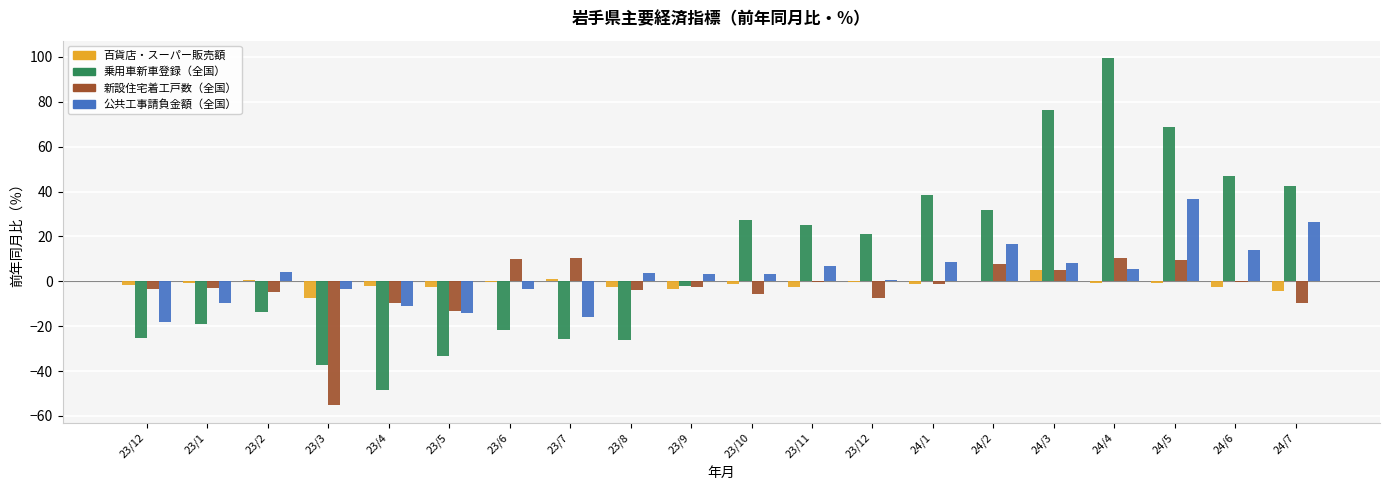

What is the value of the 新設住宅着工戸数（全国） bar at the 18th from the left?

9.3